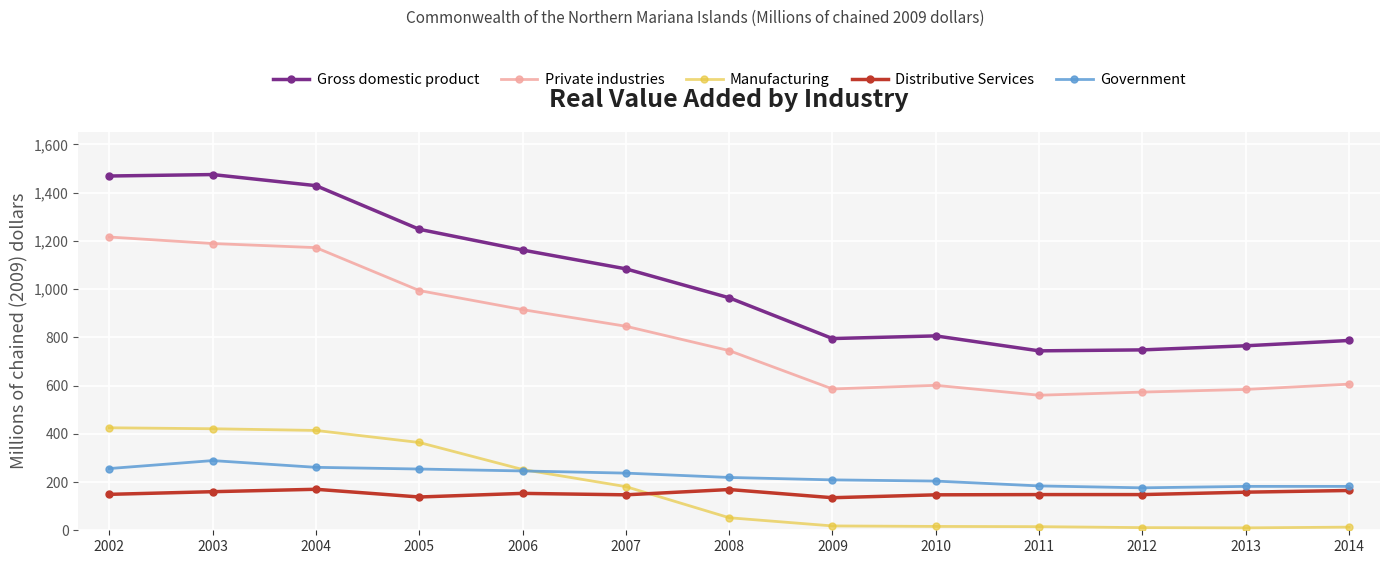

The Gross domestic product series shows 1688 at 2008. True or false?

False